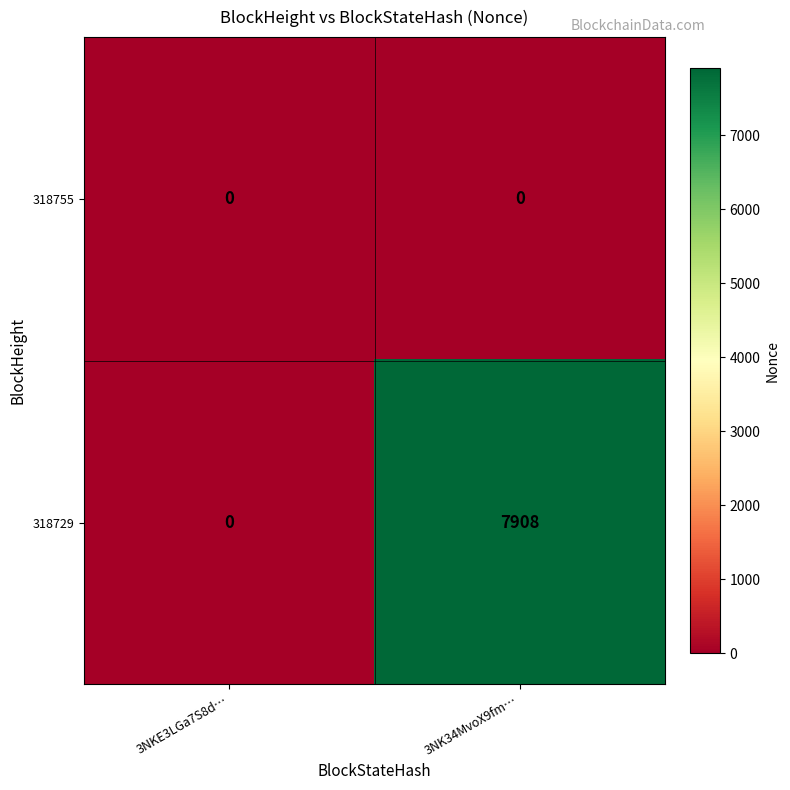

List the series in order of their peak value, lowest first.

318755, 318729